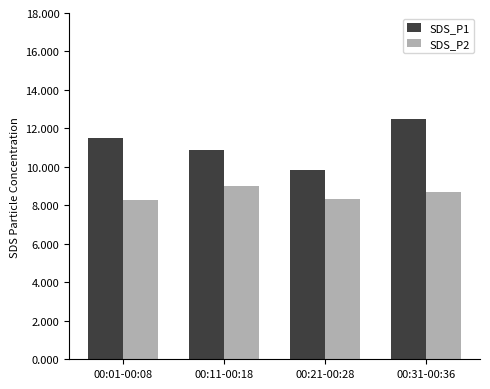

Where is SDS_P1 nearest to the value 11?

00:11-00:18